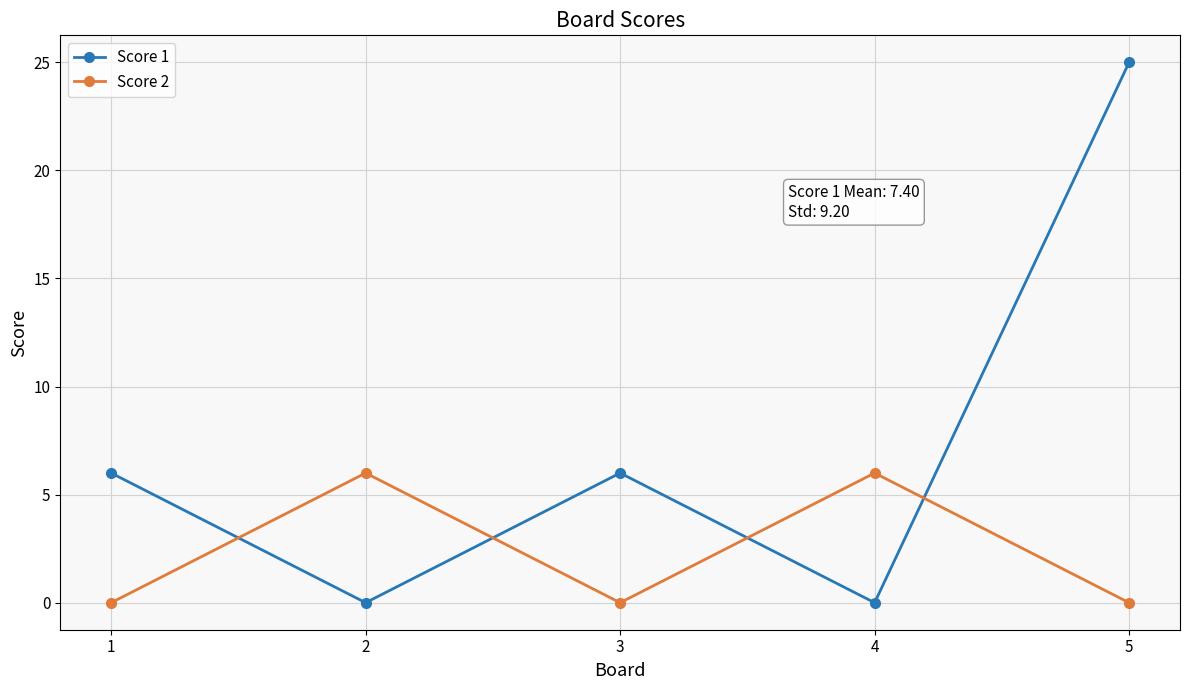

The Score 2 series shows 0 at 3. True or false?

True